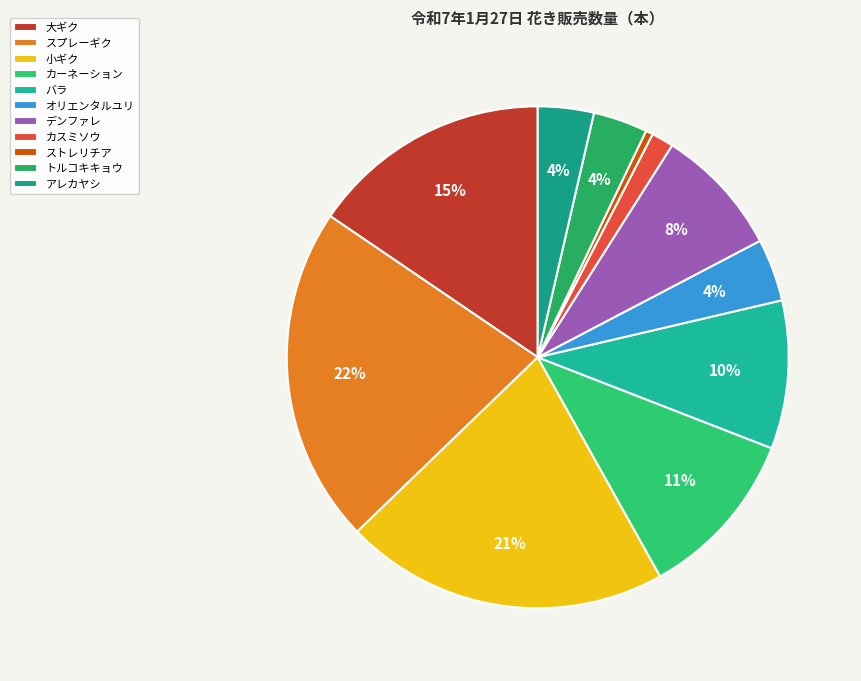

To the nearest percent, what percentage of the pie is バラ?

10%